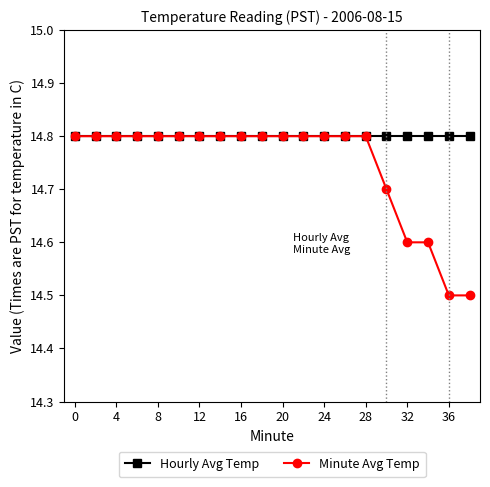

Which series has the largest range (max minus min)?

Minute Avg Temp